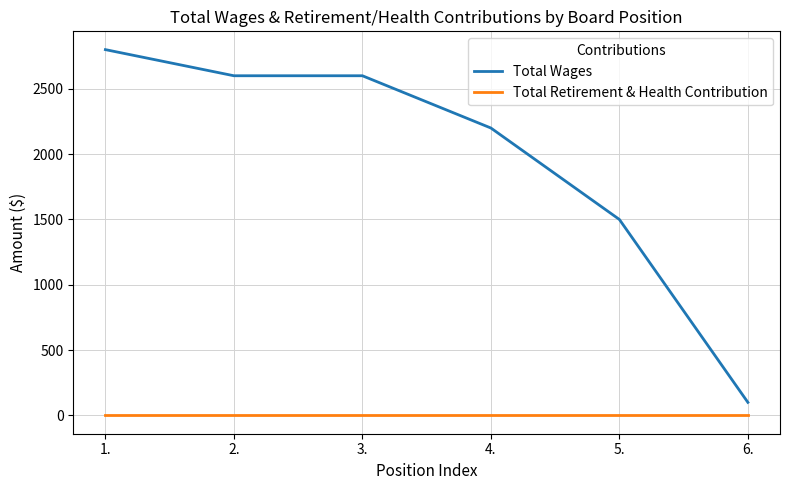

What is the spread (max minus min) of values at 6.?

100